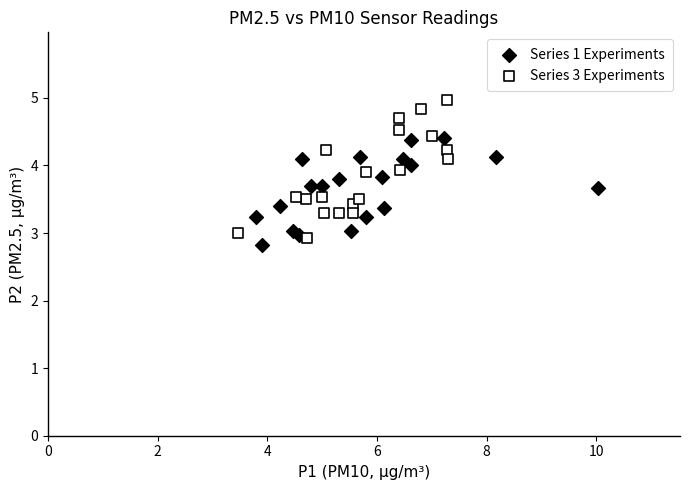

Which series has the widest spread of Y values?

Series 3 Experiments